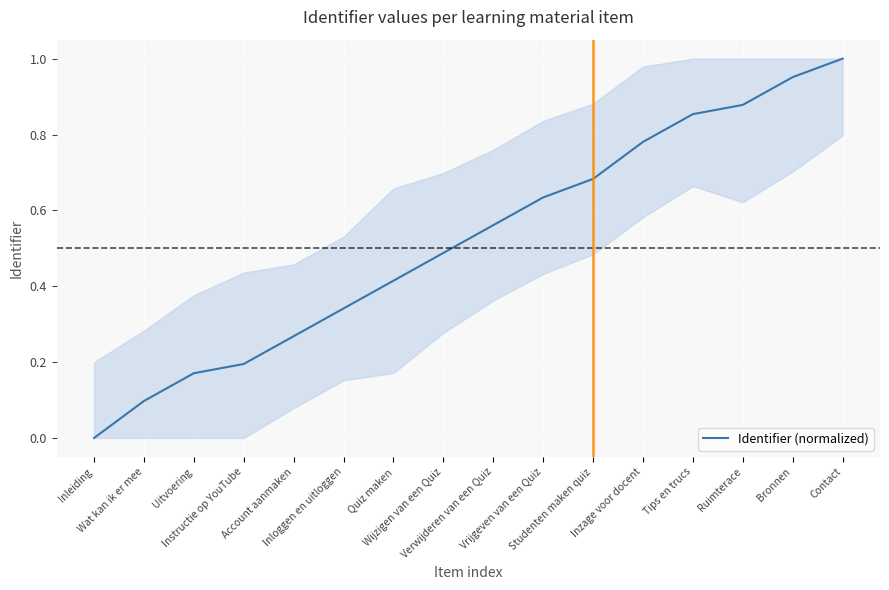

Rank the categories by value from lowest to highest.

Inleiding, Wat kan ik er mee, Uitvoering, Instructie op YouTube, Account aanmaken, Inloggen en uitloggen, Quiz maken, Wijzigen van een Quiz, Verwijderen van een Quiz, Vrijgeven van een Quiz, Studenten maken quiz, Inzage voor docent, Tips en trucs, Ruimterace, Bronnen, Contact